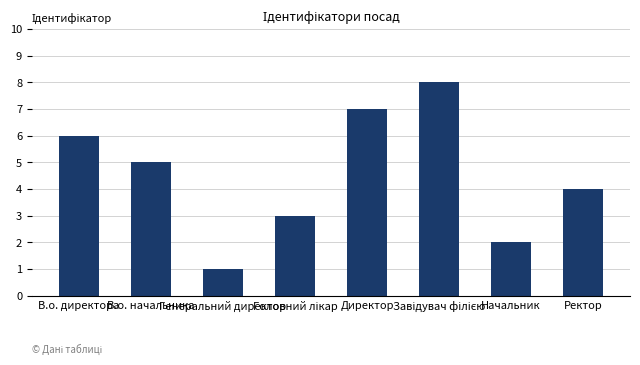

How many values are below 5?

4